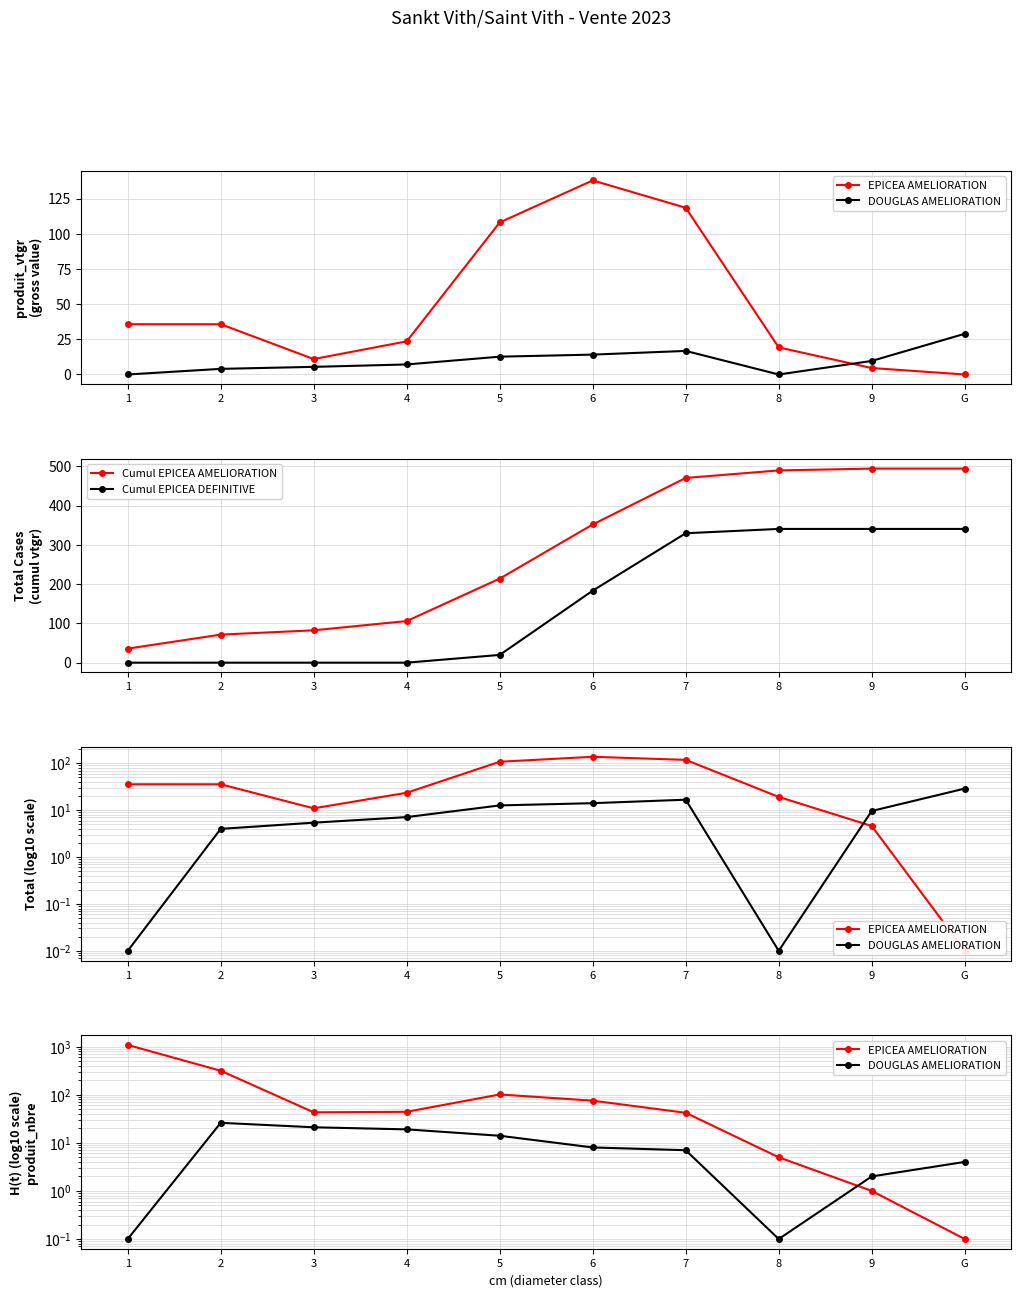

Is the value of EPICEA AMELIORATION at 2 greater than the value of DOUGLAS AMELIORATION at 5?

Yes